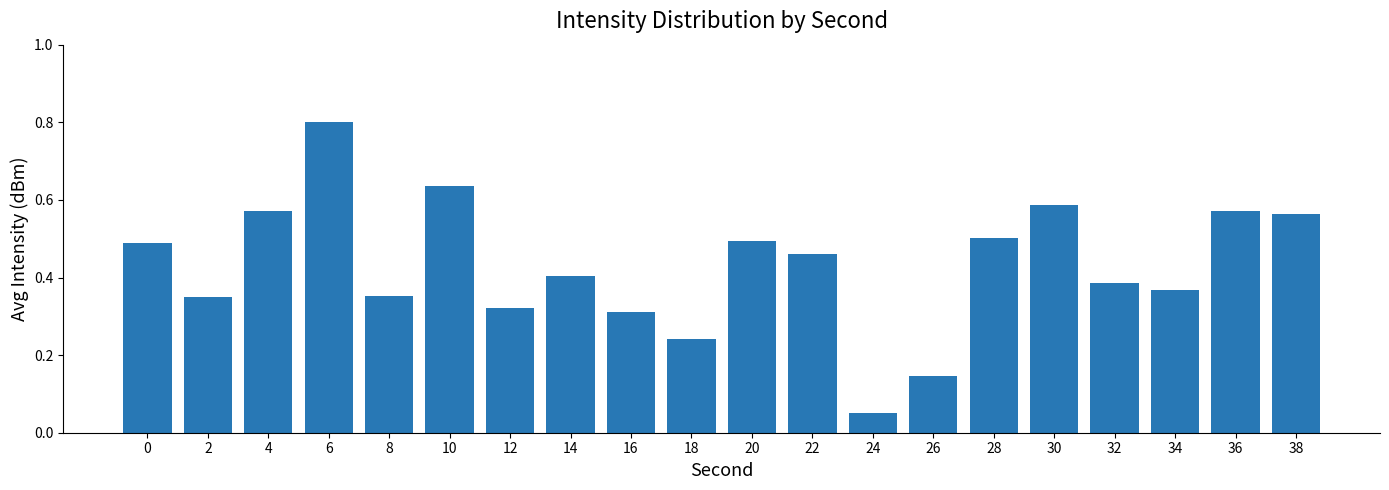

True or false: the data shows 0.4 at 16.

False